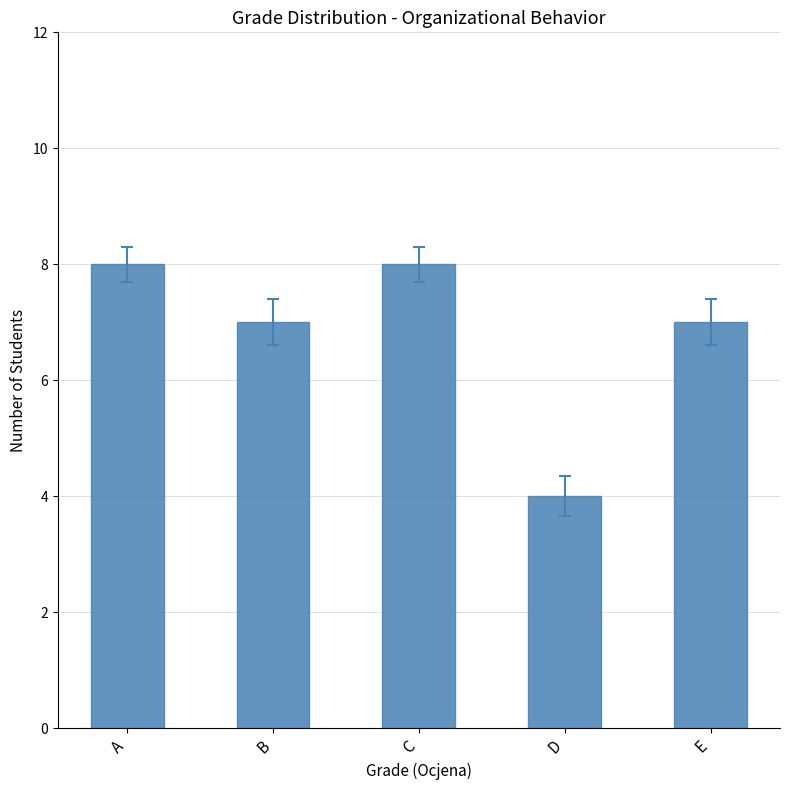

Does the chart contain any negative values?

No